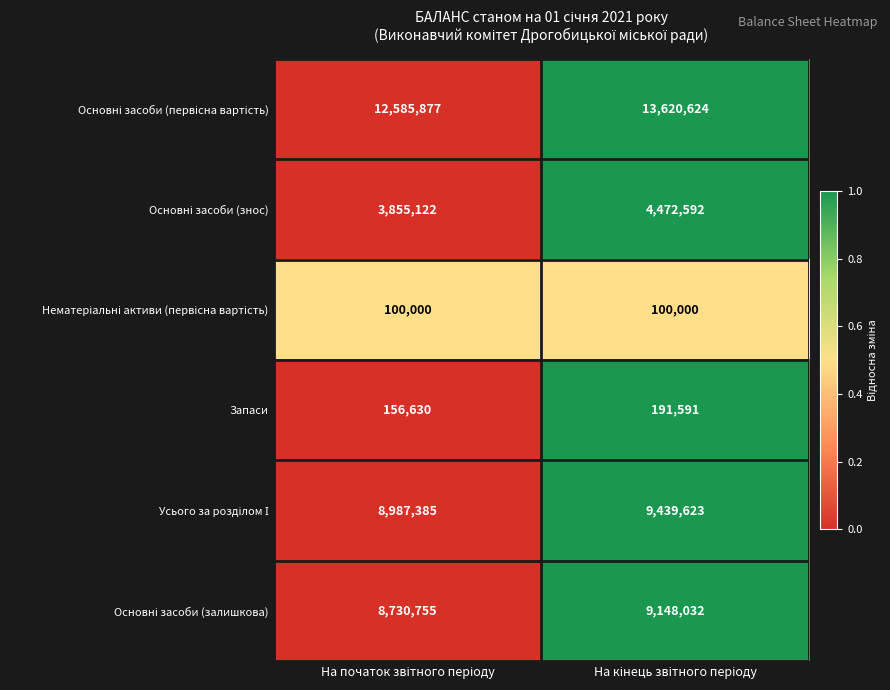

What is the greatest value displayed?

13620624